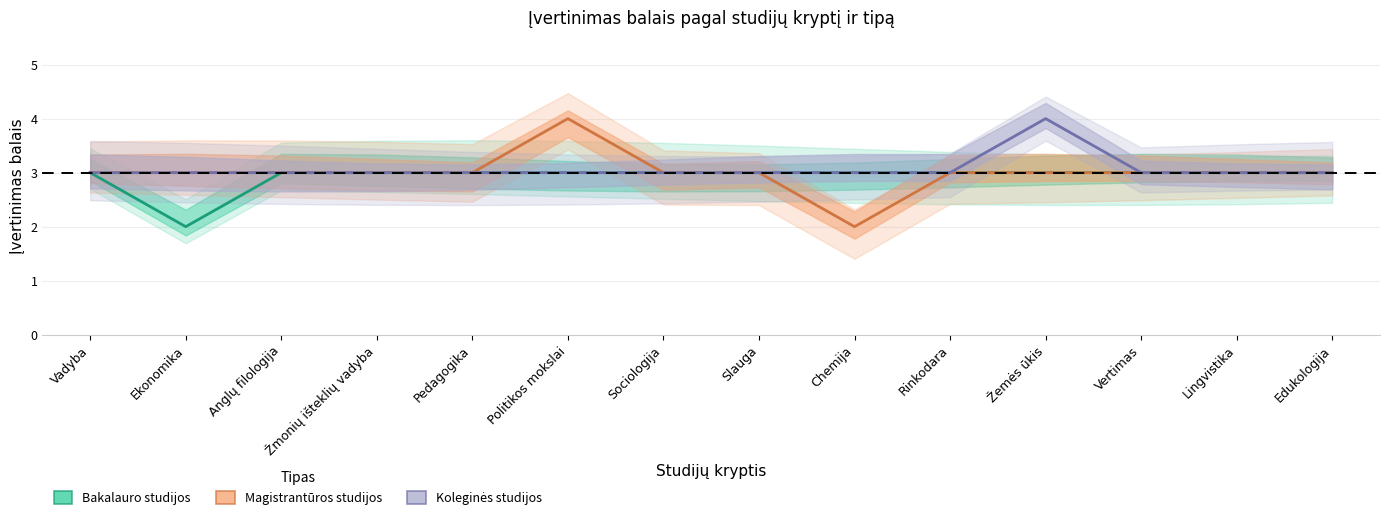

True or false: Bakalauro studijos and Magistrantūros studijos intersect in this chart.

False